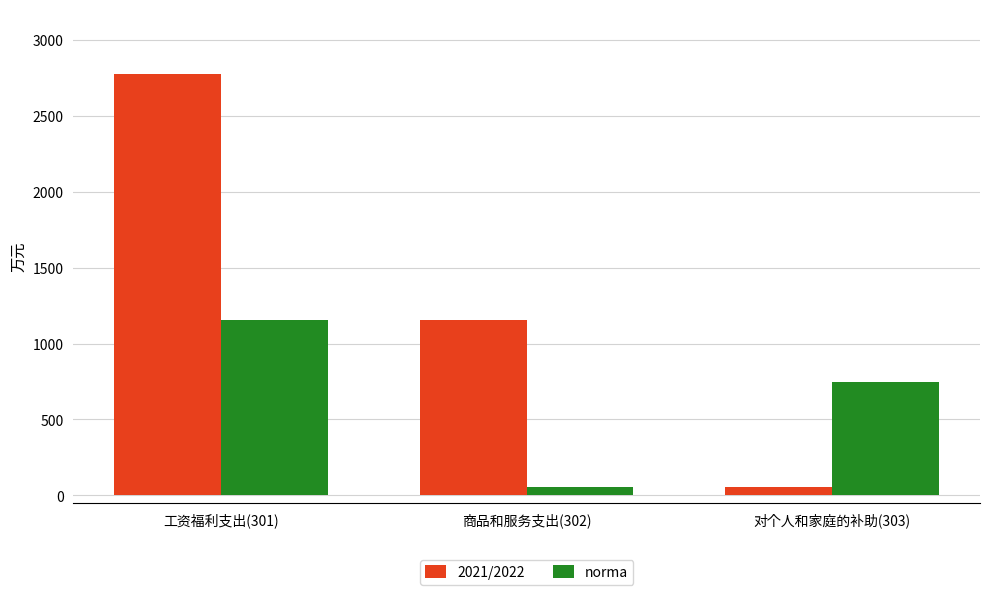

How many data points in norma are above 746?

2